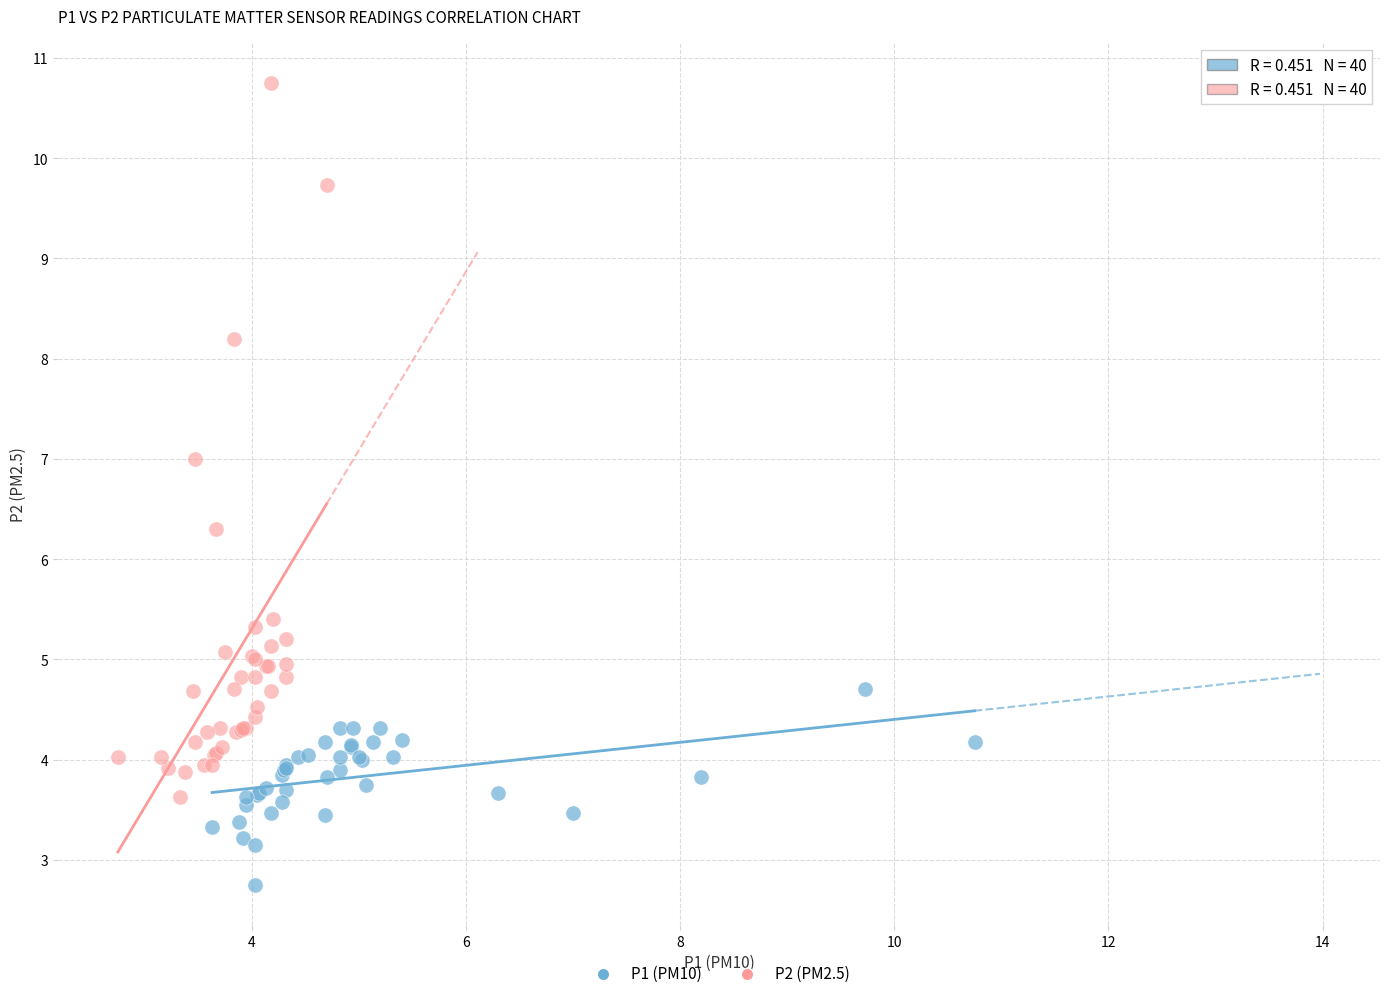

What are all the series names shown in the legend?

P1 (PM10), P2 (PM2.5)